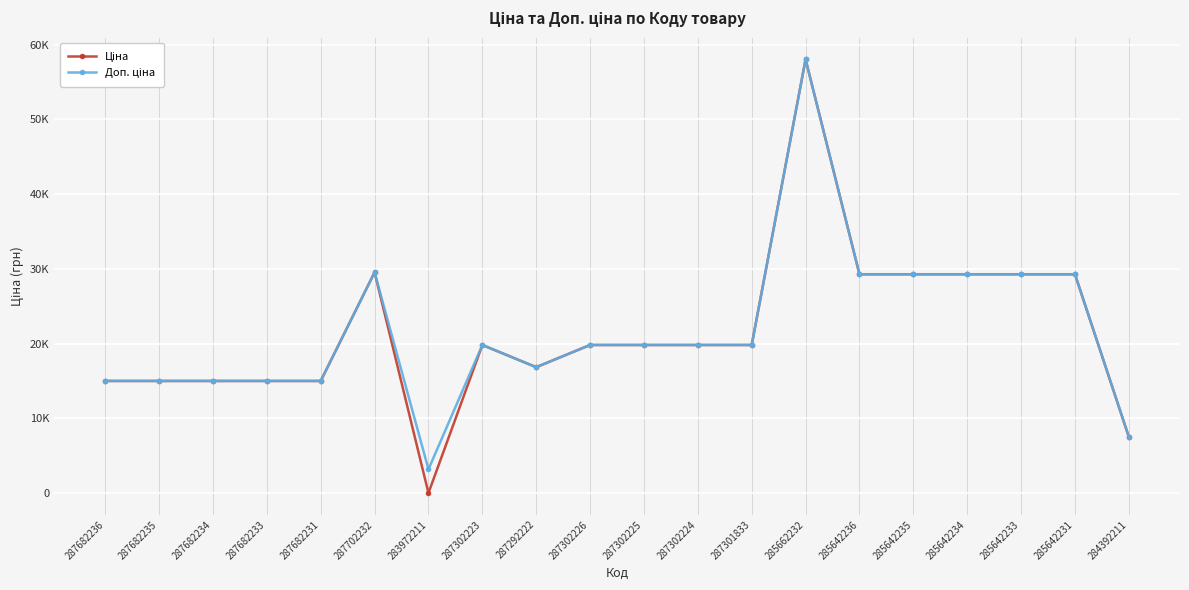

Is this an area chart (filled region under the line)?

No